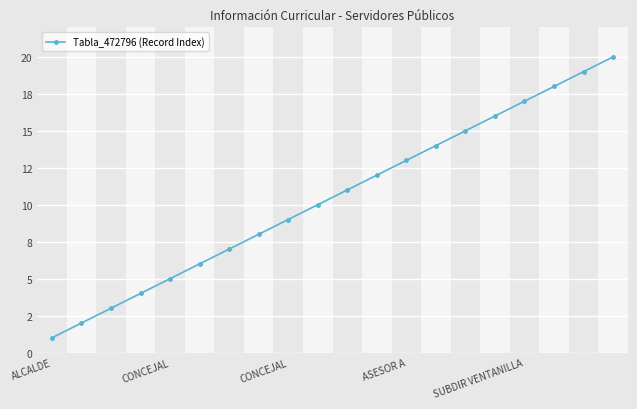

Reading left to right, list all the values displayed in this chart.

1	2	3	4	5	6	7	8	9	10	11	12	13	14	15	16	17	18	19	20